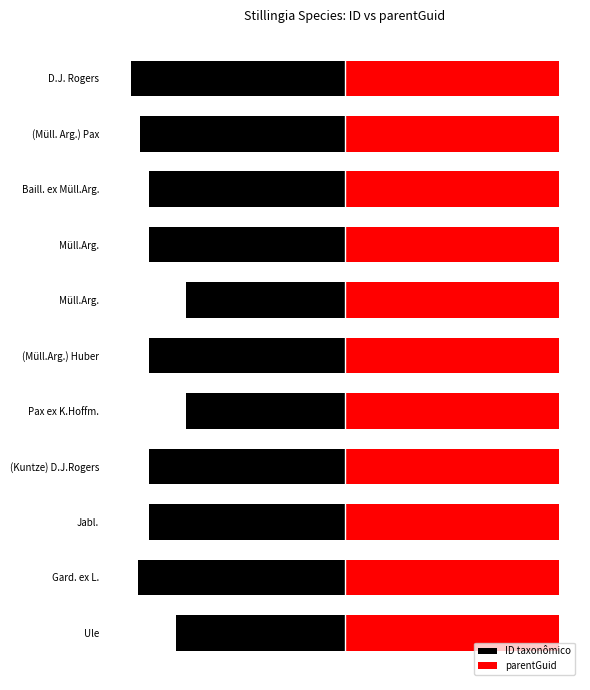

Where does the ID taxonômico series first go above -9?

Ule